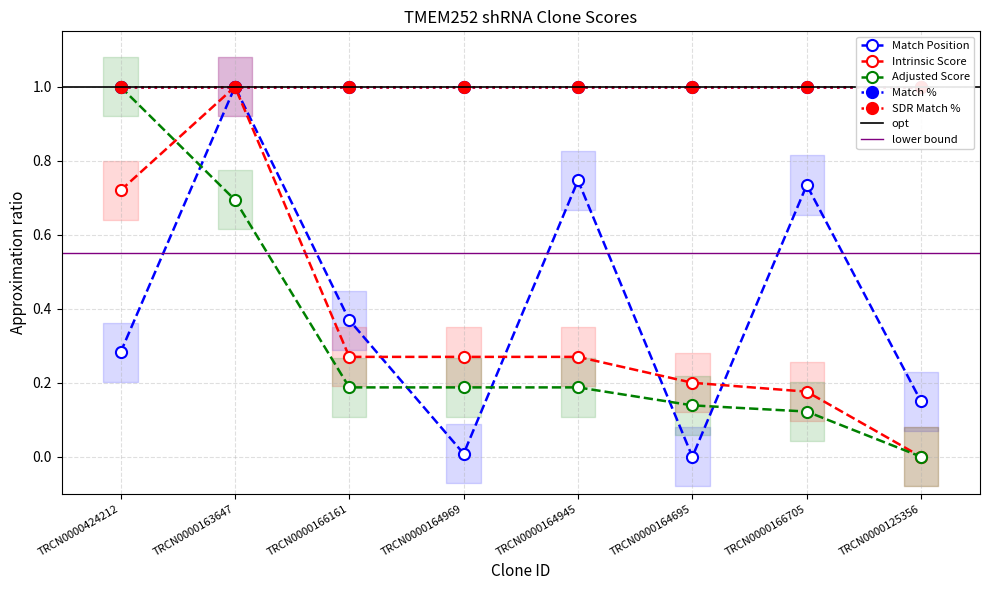

Rank the categories by Match Position value from lowest to highest.

TRCN0000164695, TRCN0000164969, TRCN0000125356, TRCN0000424212, TRCN0000166161, TRCN0000166705, TRCN0000164945, TRCN0000163647